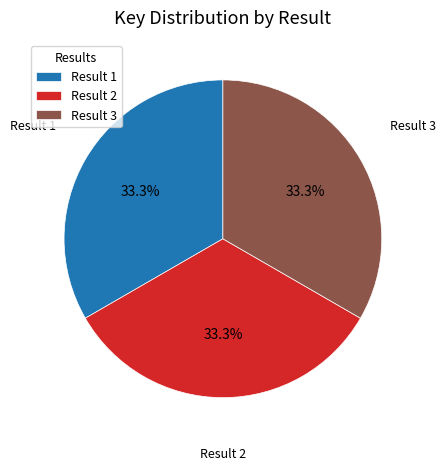

Does any single category account for the majority?

No